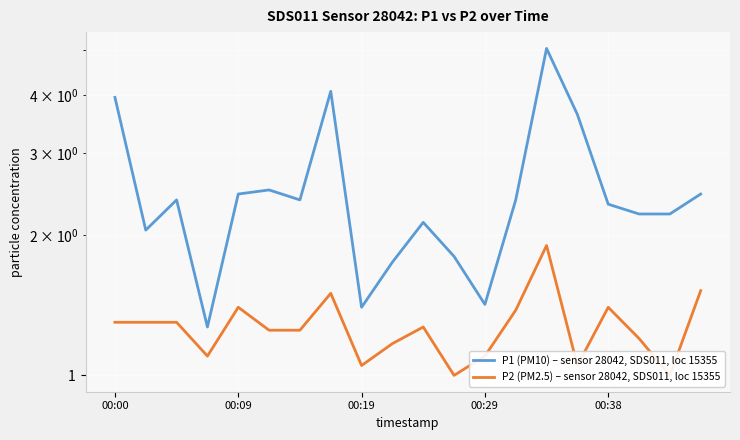

Which series changed the most between 00:19 and 5?

P1 (PM10) – sensor 28042, SDS011, loc 15355